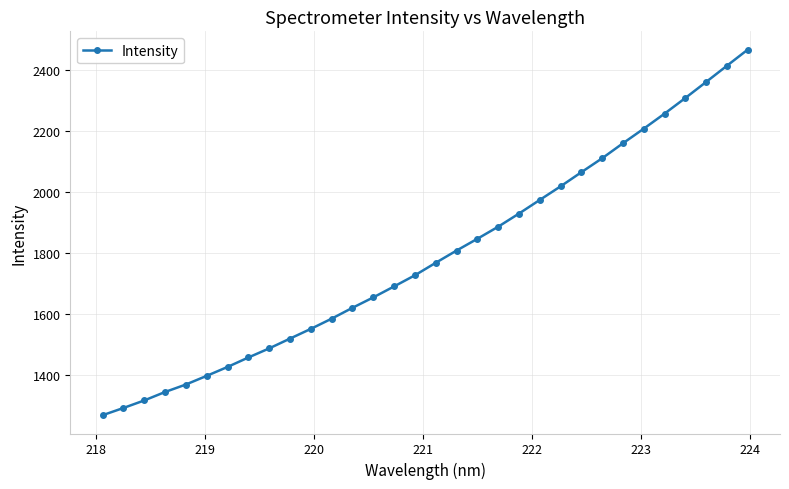

True or false: there are more than 2 points higher than both neighbors.

False